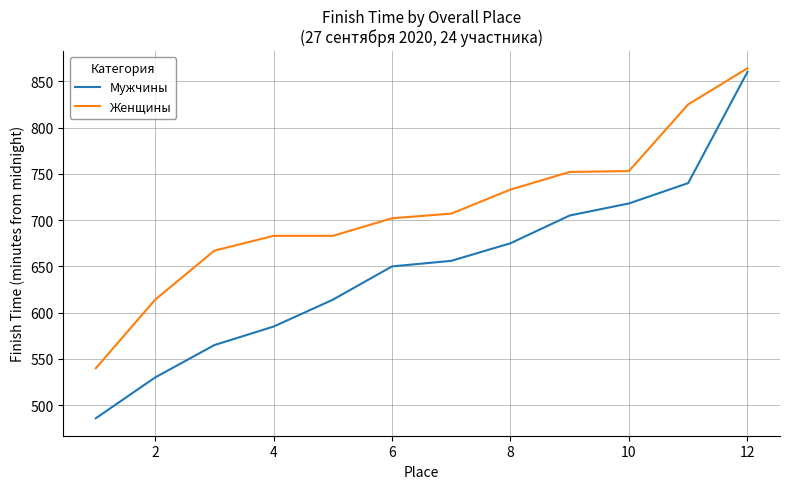

Which series has the widest spread of values?

Мужчины